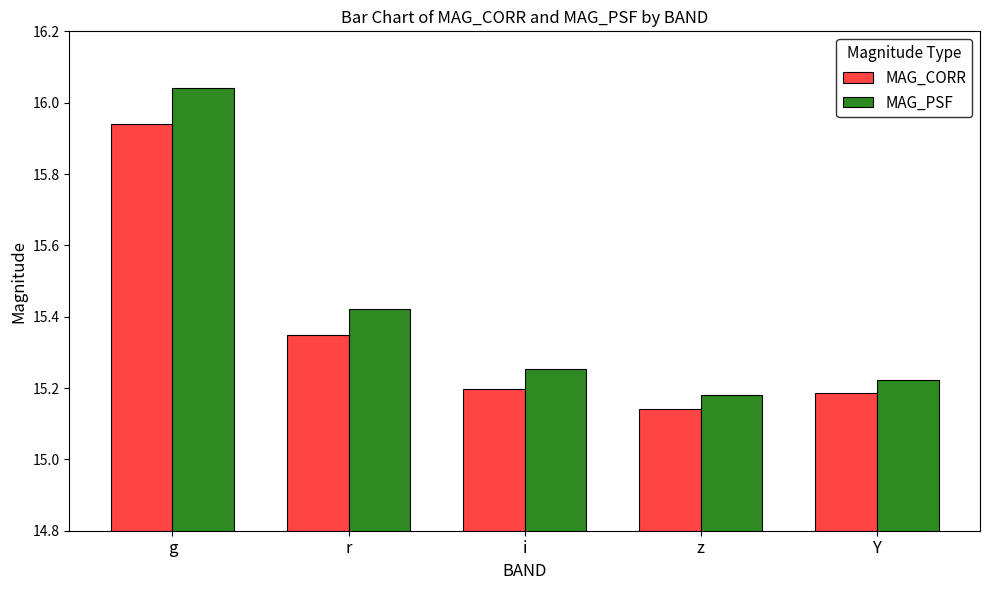

At which category is the sum across all series the highest?

g